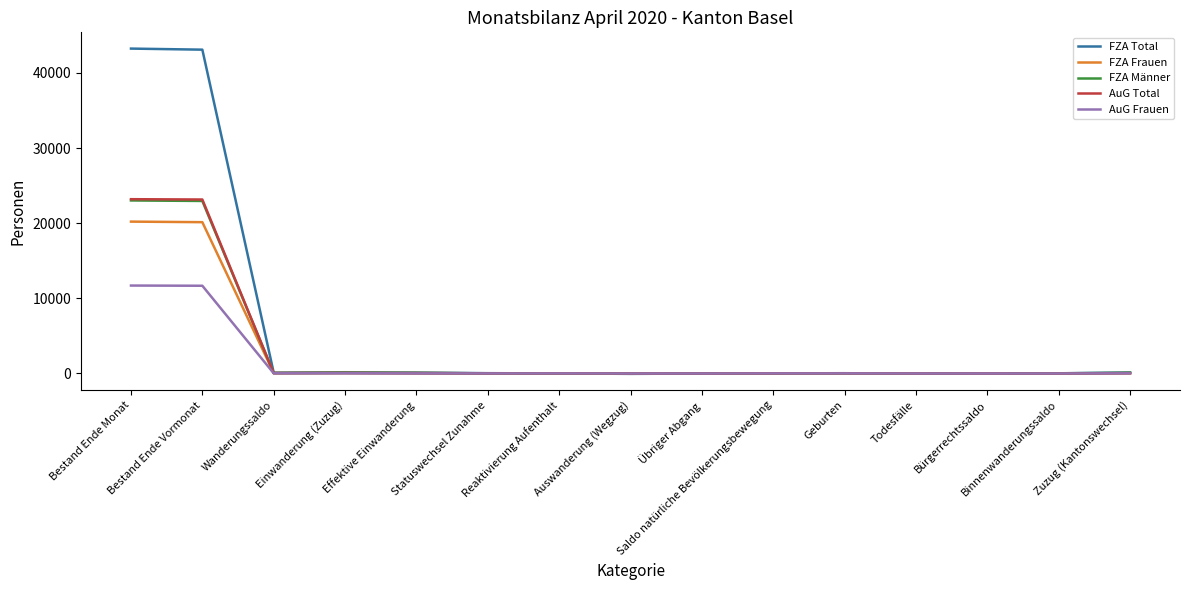

How many lines are shown in the chart?

5